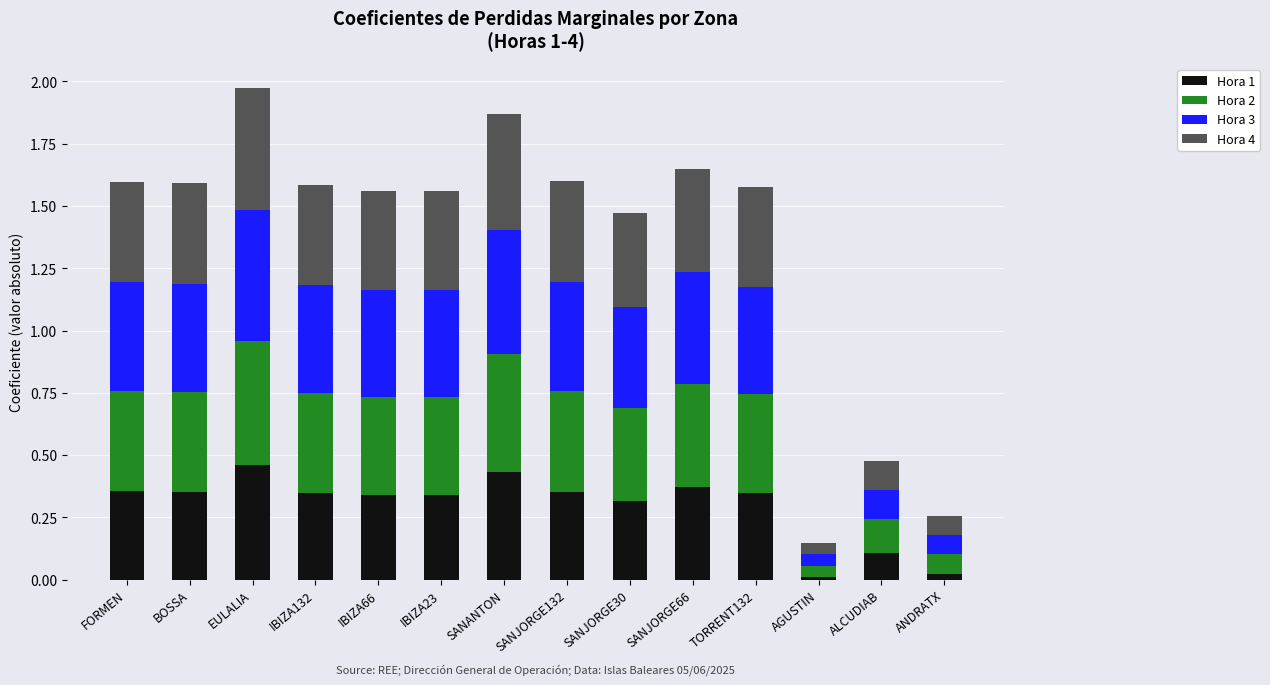

What is the total value across all series at SANJORGE66?

1.6